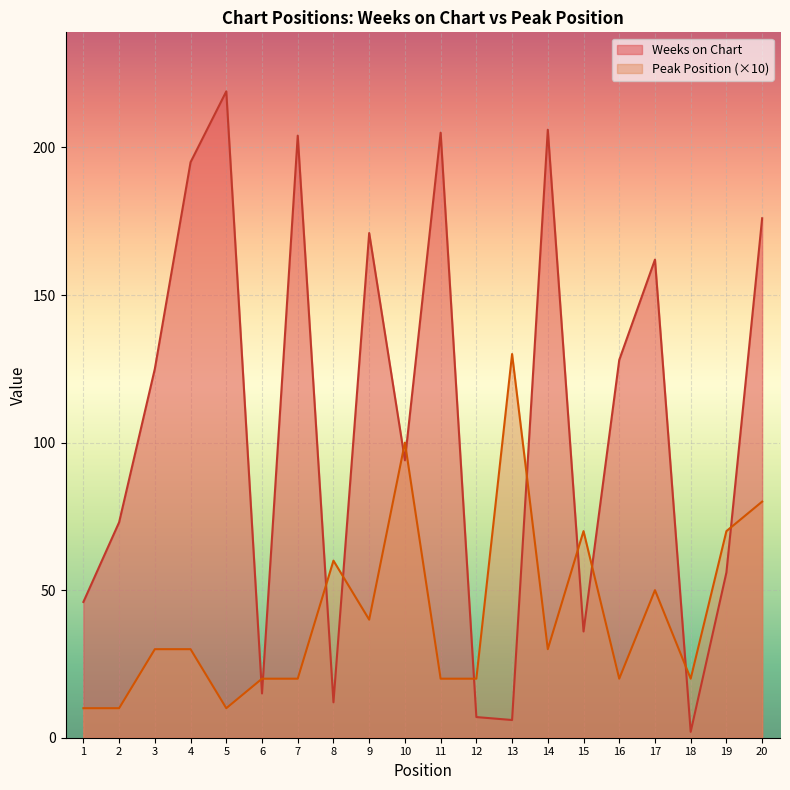

True or false: Weeks on Chart has more than 1 points higher than both neighbors.

True